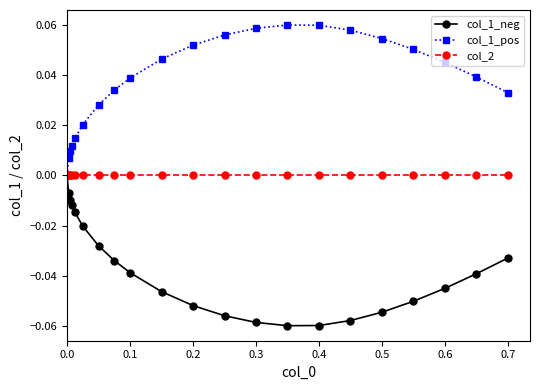

Rank the series by their average value, from highest to lowest.

col_1_pos, col_2, col_1_neg